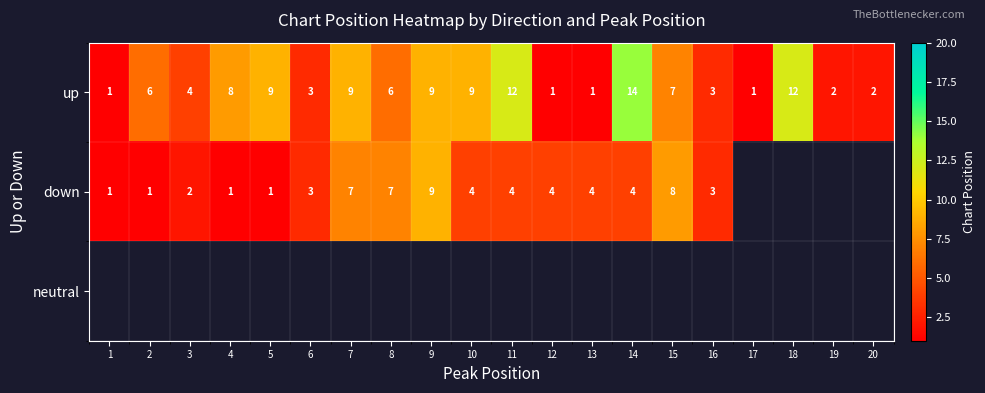

The up series shows 9 at 10. True or false?

True